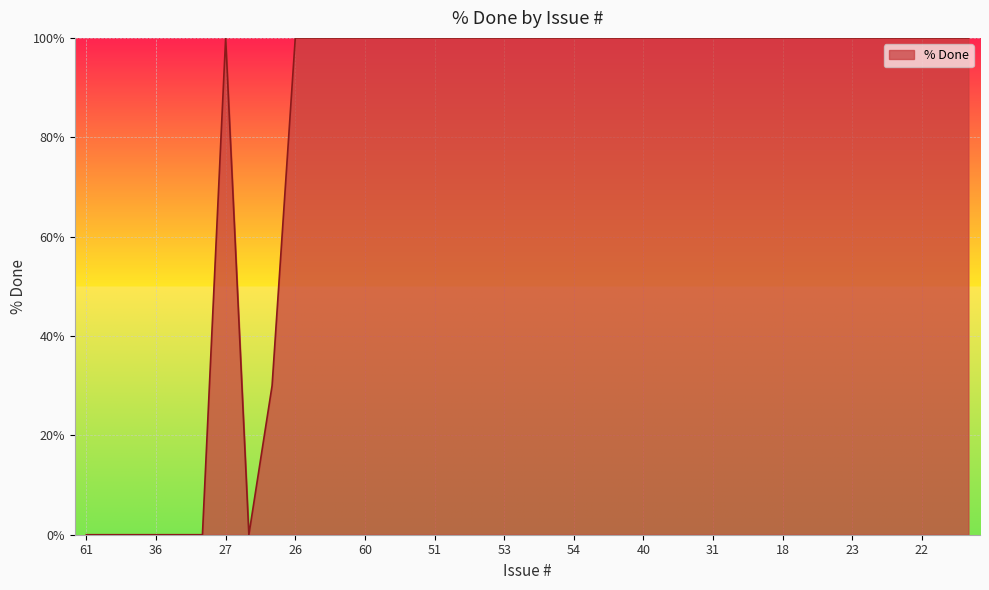

What is the maximum value shown in the chart?

100